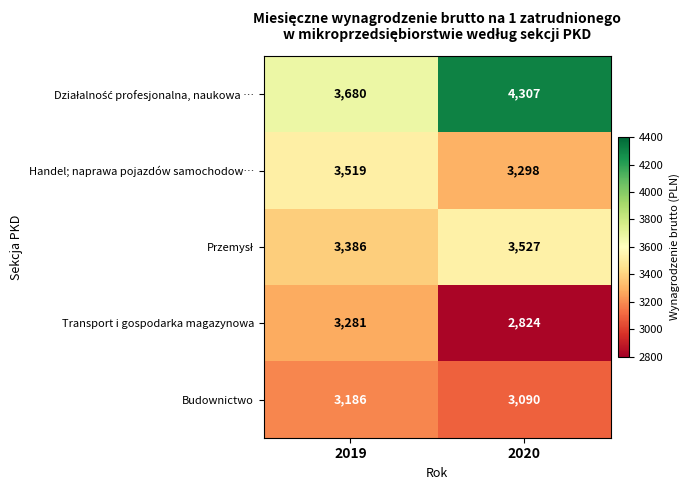

What is the difference between the Handel; naprawa pojazdów samochodow… values at 2020 and 2019?

221